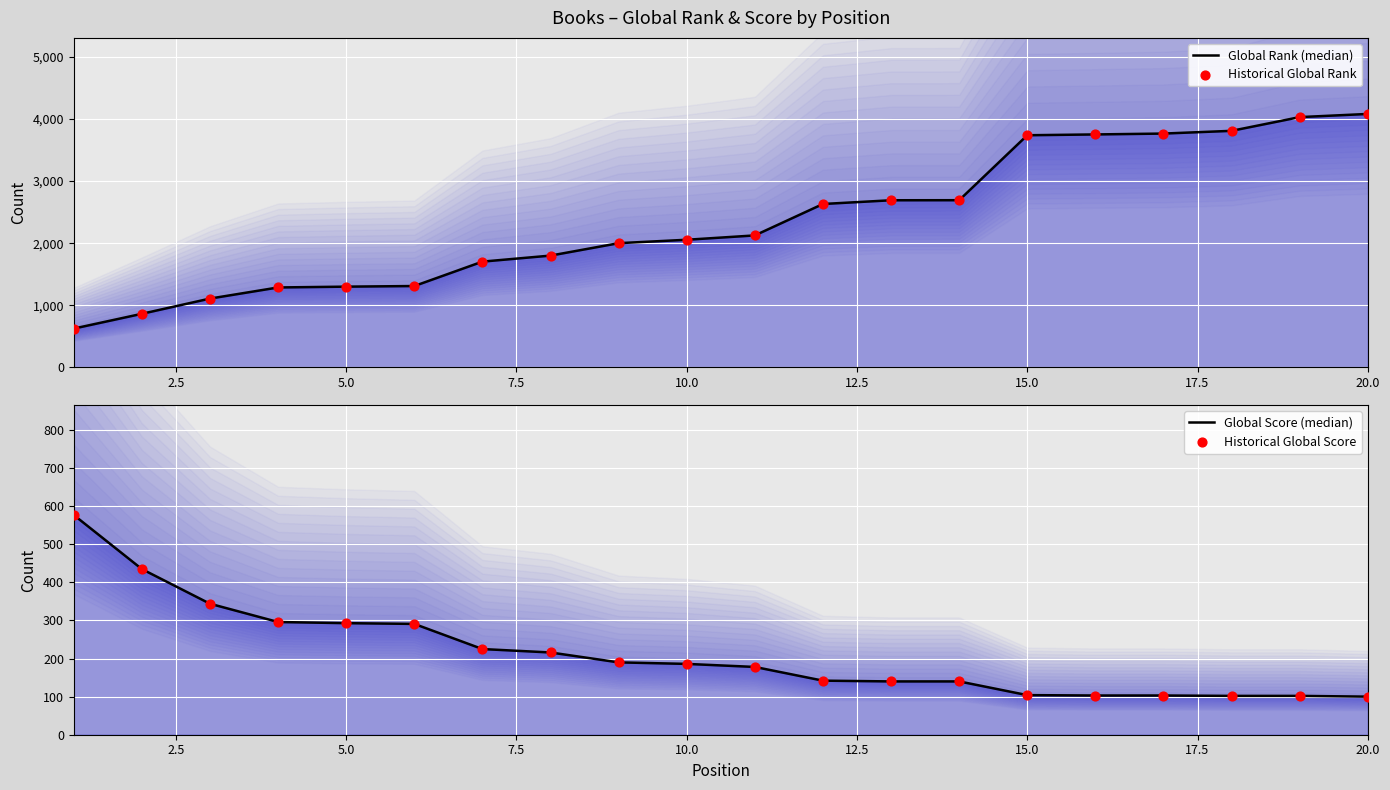

Is the value of Global Score (median) at 17 greater than the value of Historical Global Rank at 17.5?

No